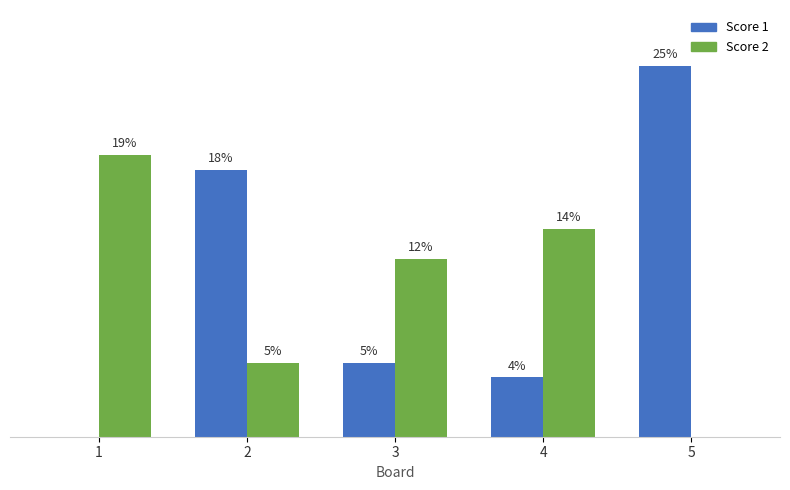

Is the value of Score 2 at 1 greater than the value of Score 1 at 2?

Yes